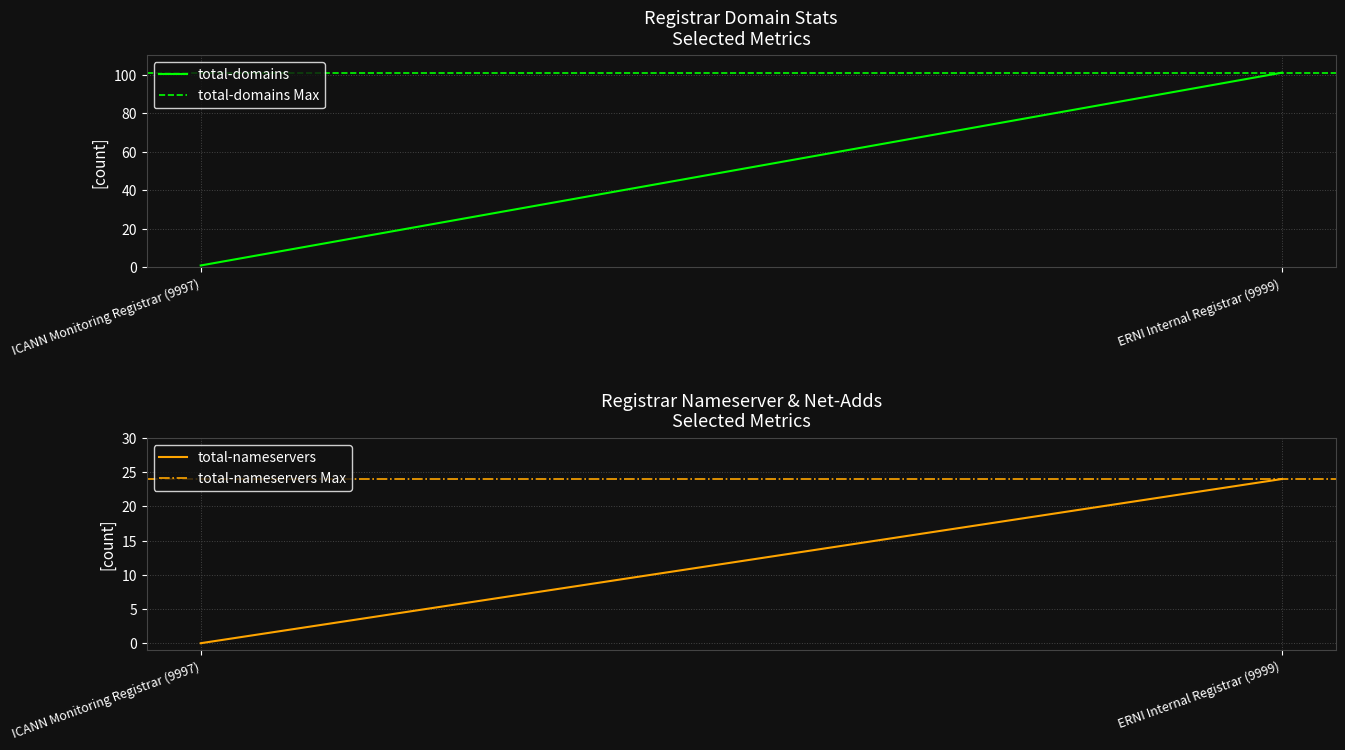

What is the label of the 1st point from the right?

ERNI Internal Registrar (9999)